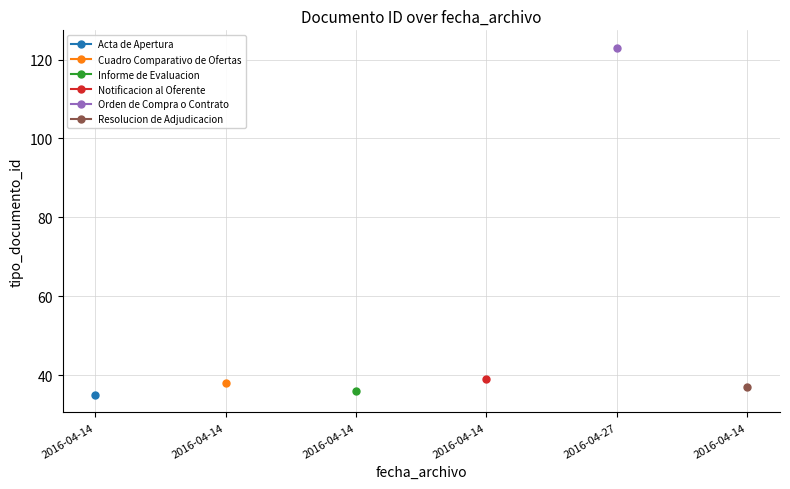

The value at 2016-04-14 is 15. True or false?

False